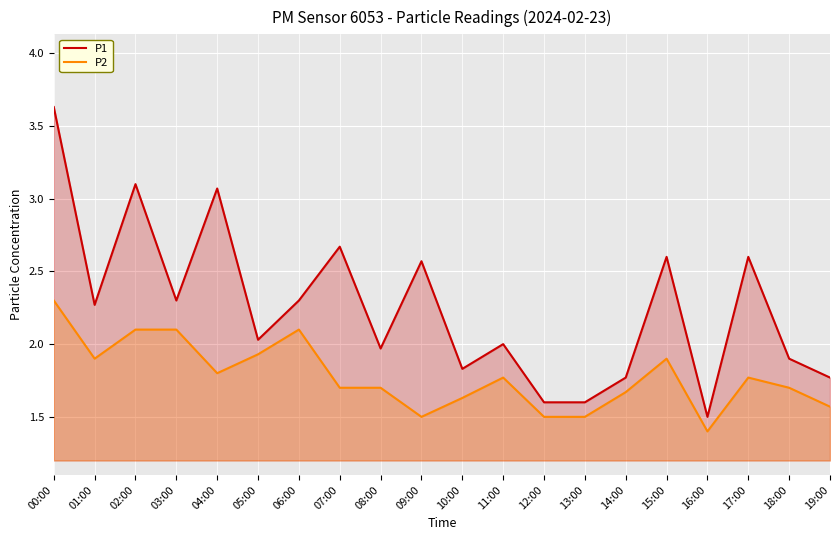

Is the value of P2 at 02:00 greater than the value of P1 at 17:00?

No